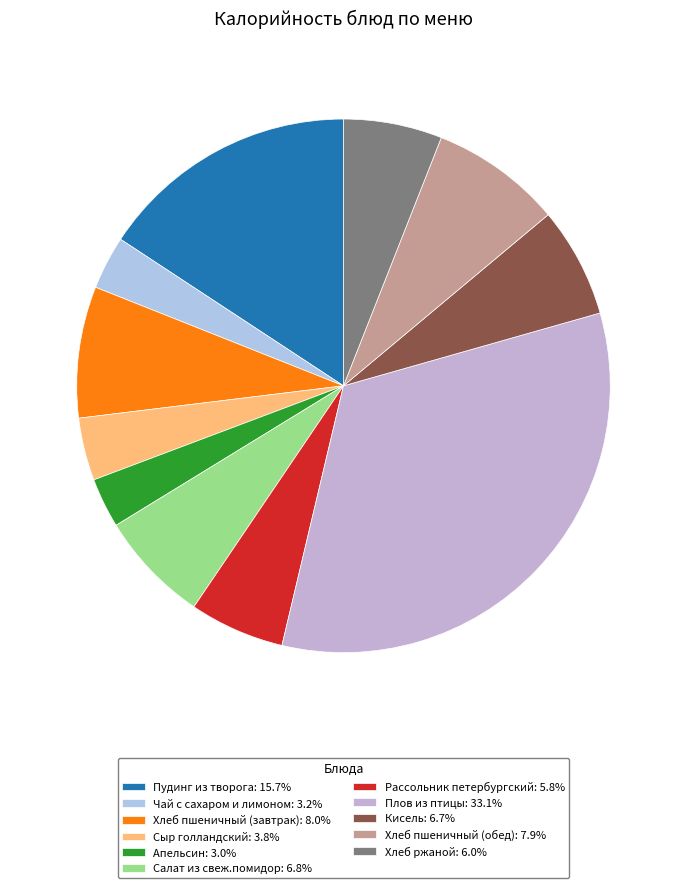

Which slice is the largest?

Плов из птицы